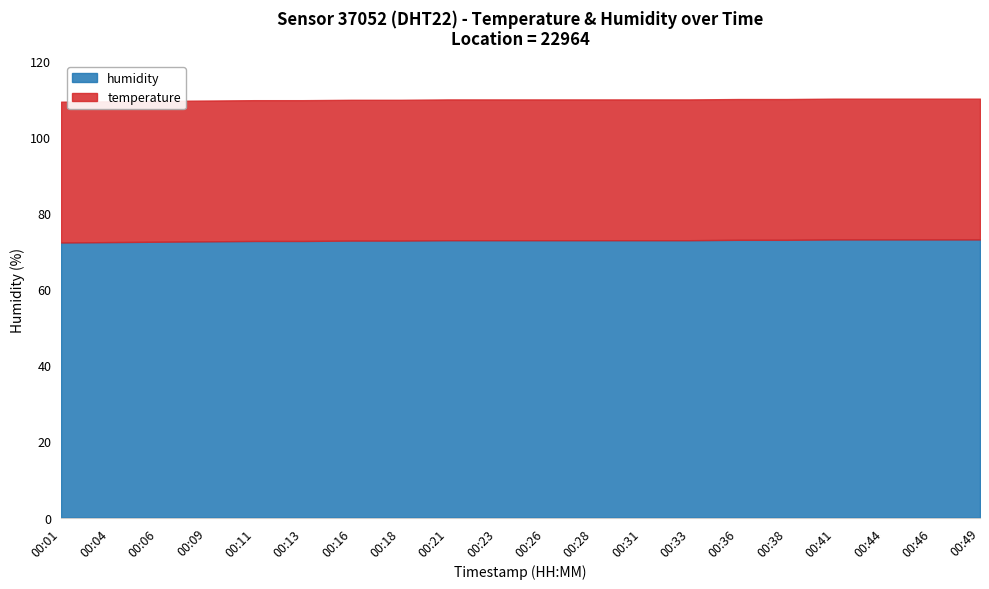

True or false: temperature has more than 1 points higher than both neighbors.

False